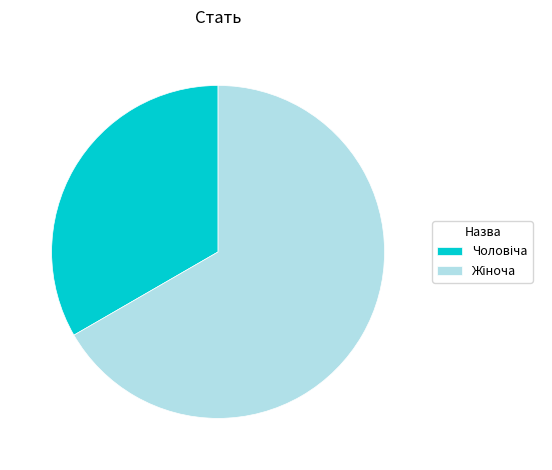

Is there a majority slice in this chart?

Yes